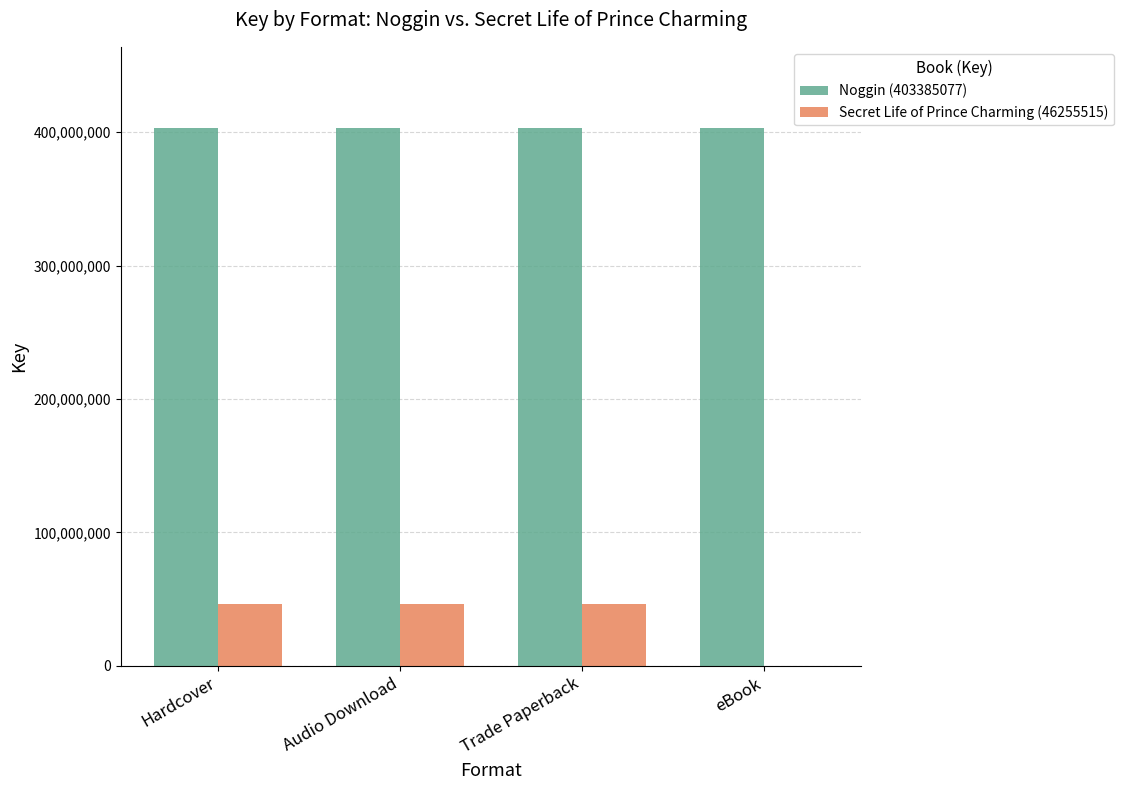

What is the total value across all series at Hardcover?

449640592